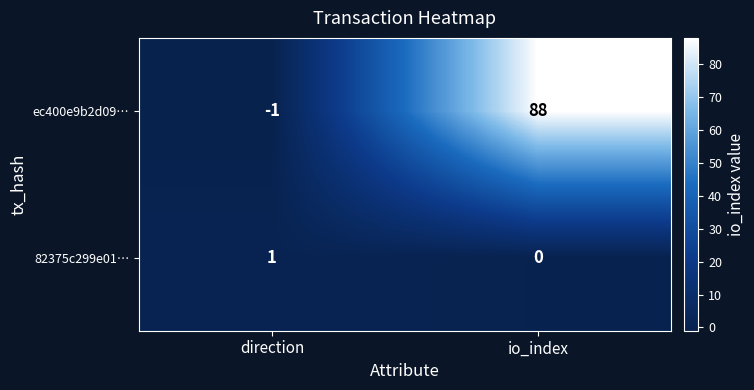

List the labels in order of 82375c299e01… value, largest first.

direction, io_index